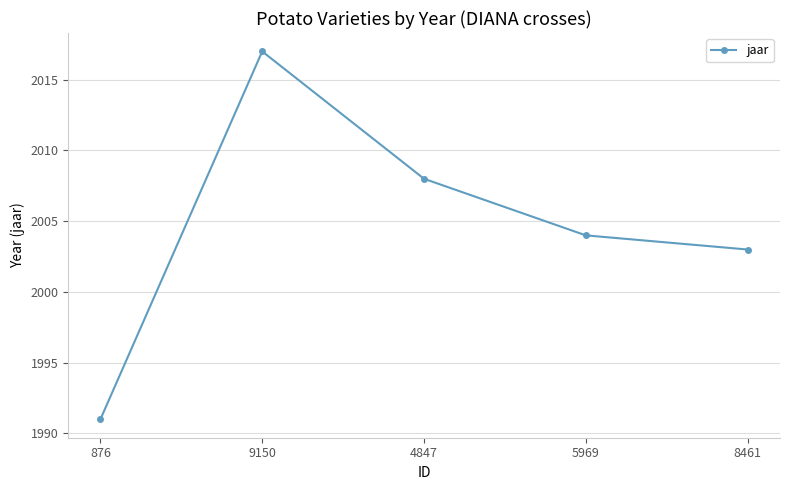

What is the value of the 3rd point from the left?

2008